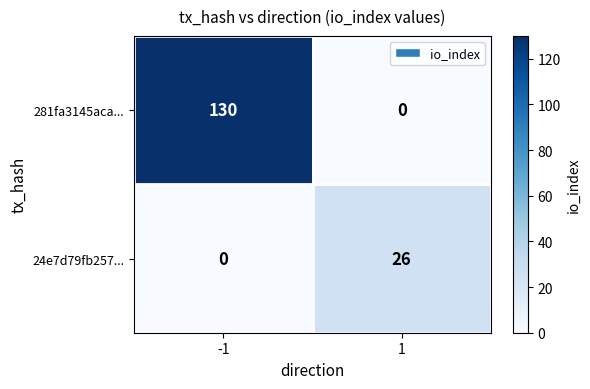

How many categories are shown in the chart?

2